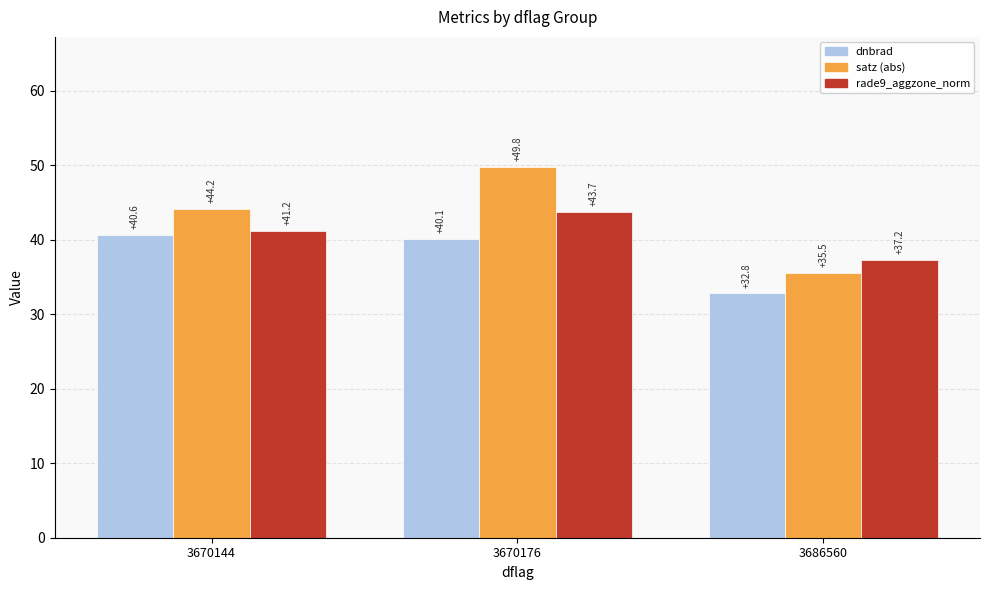

At how many categories does at least one series exceed 49?

1